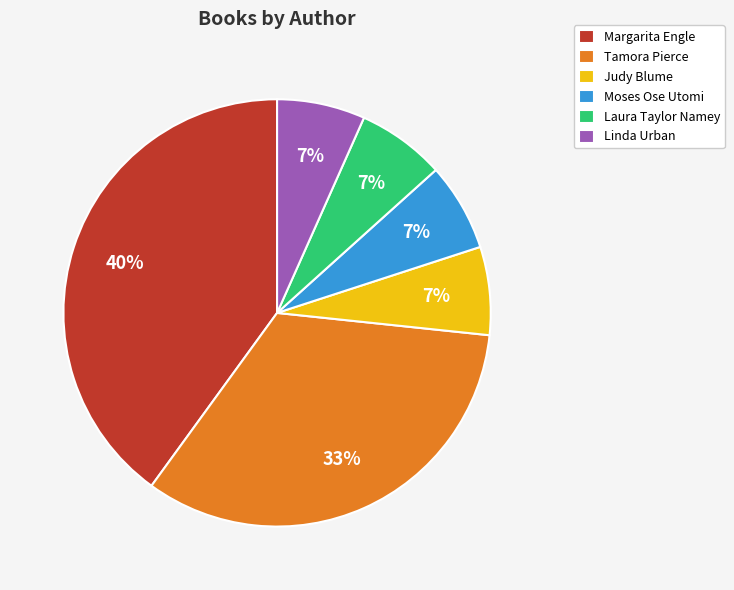

To the nearest percent, what portion does Moses Ose Utomi represent?

7%